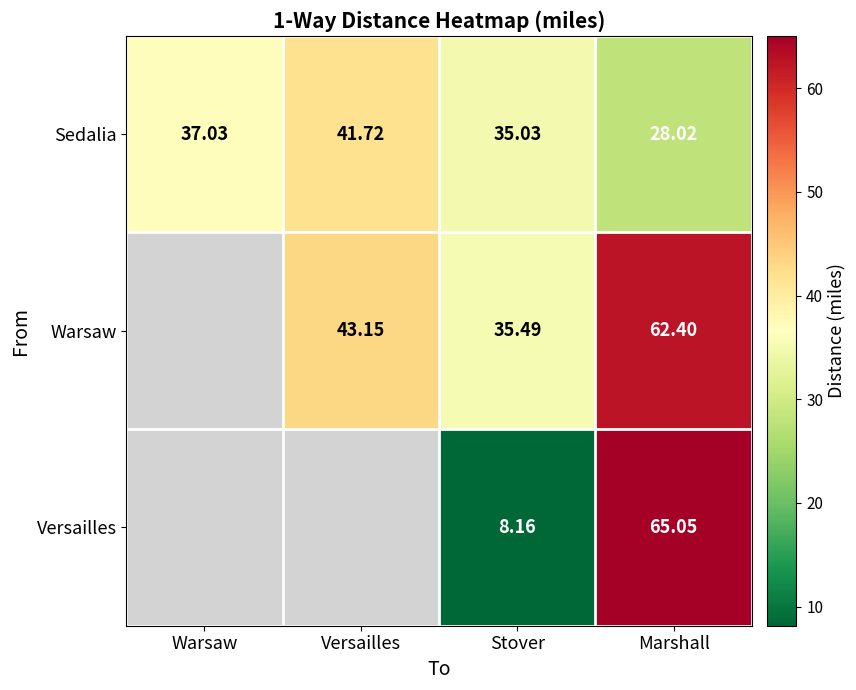

What is the average value of the Sedalia series?

35.5